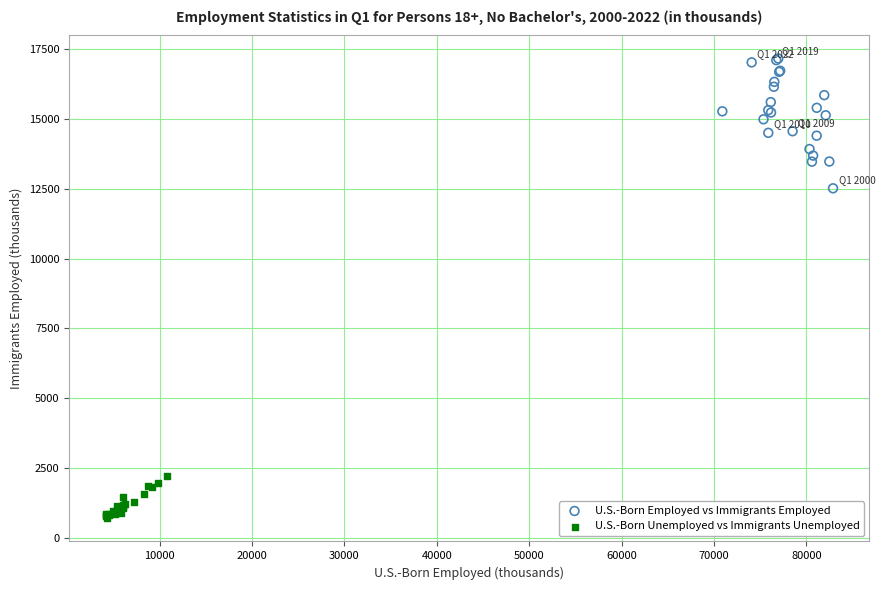

Which series contains the highest Y value?

U.S.-Born Employed vs Immigrants Employed